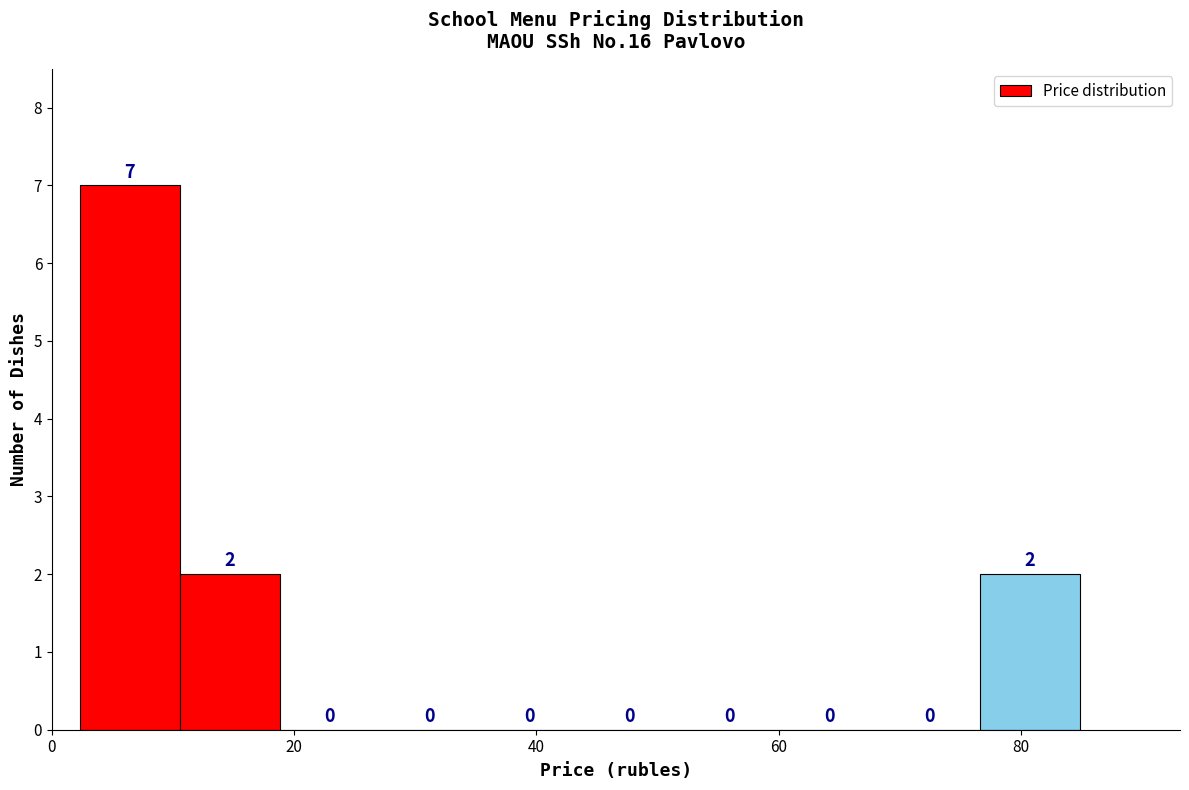

Over which range of the x-axis is the bar tallest?

2 to 10